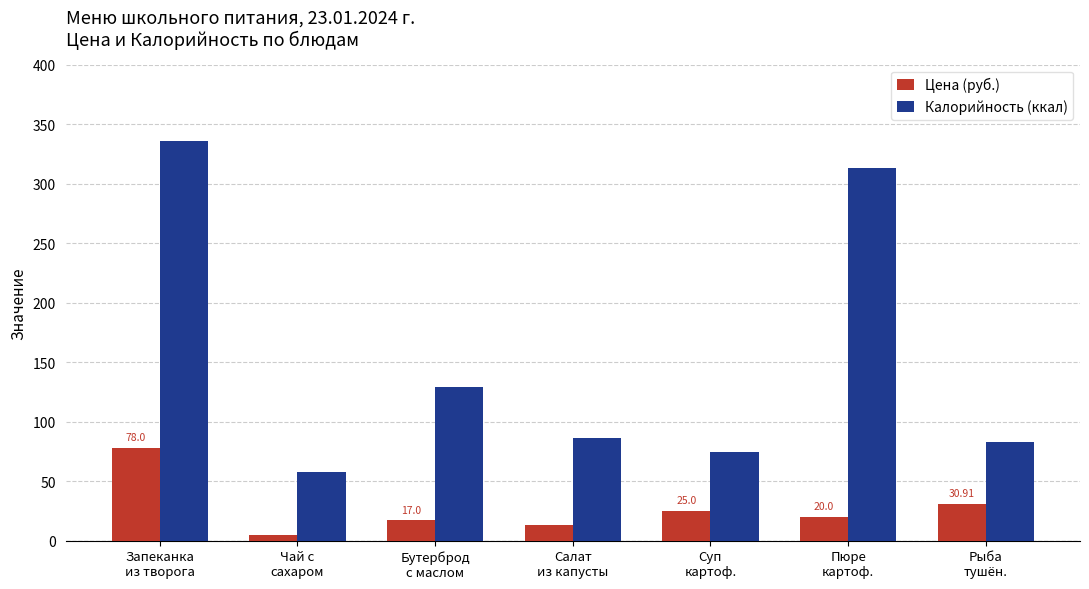

Between Бутерброд
с маслом and Салат
из капусты, which series saw the biggest shift?

Калорийность (ккал)